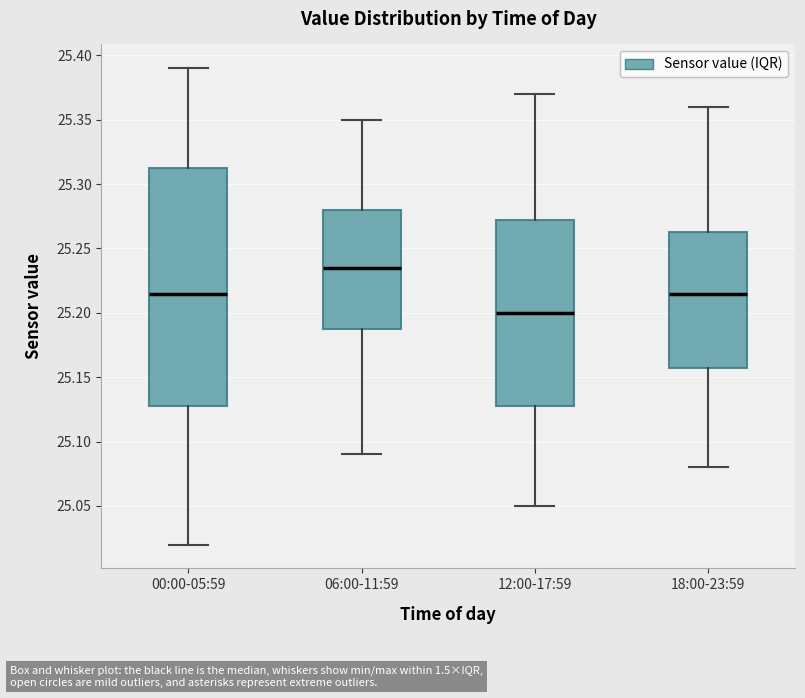

Which box's median line is the highest?

06:00-11:59